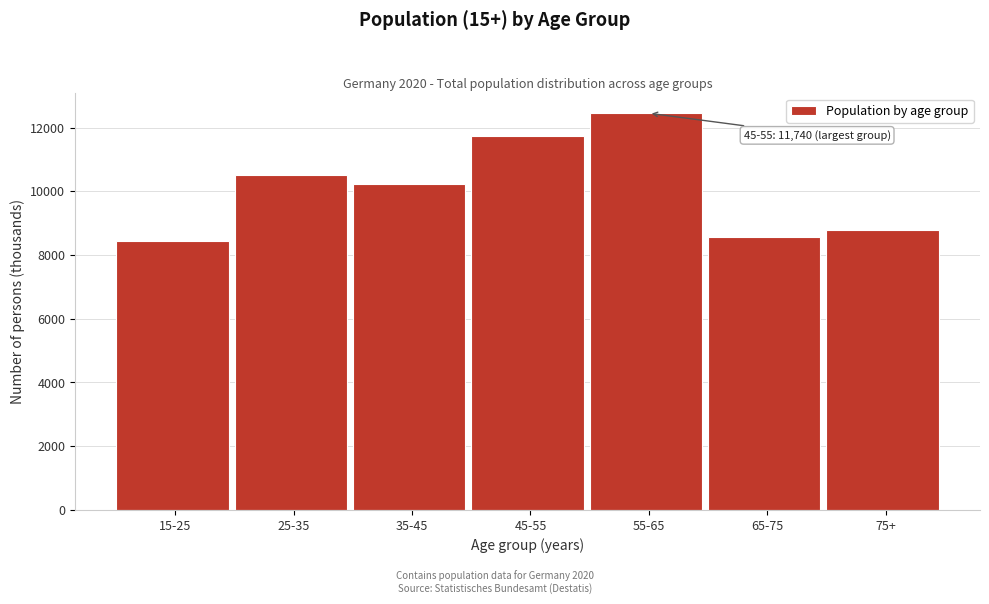

Reading left to right, list all the values displayed in this chart.

15-25=8443	25-35=10508	35-45=10230	45-55=11740	55-65=12454	65-75=8570	75+=8799